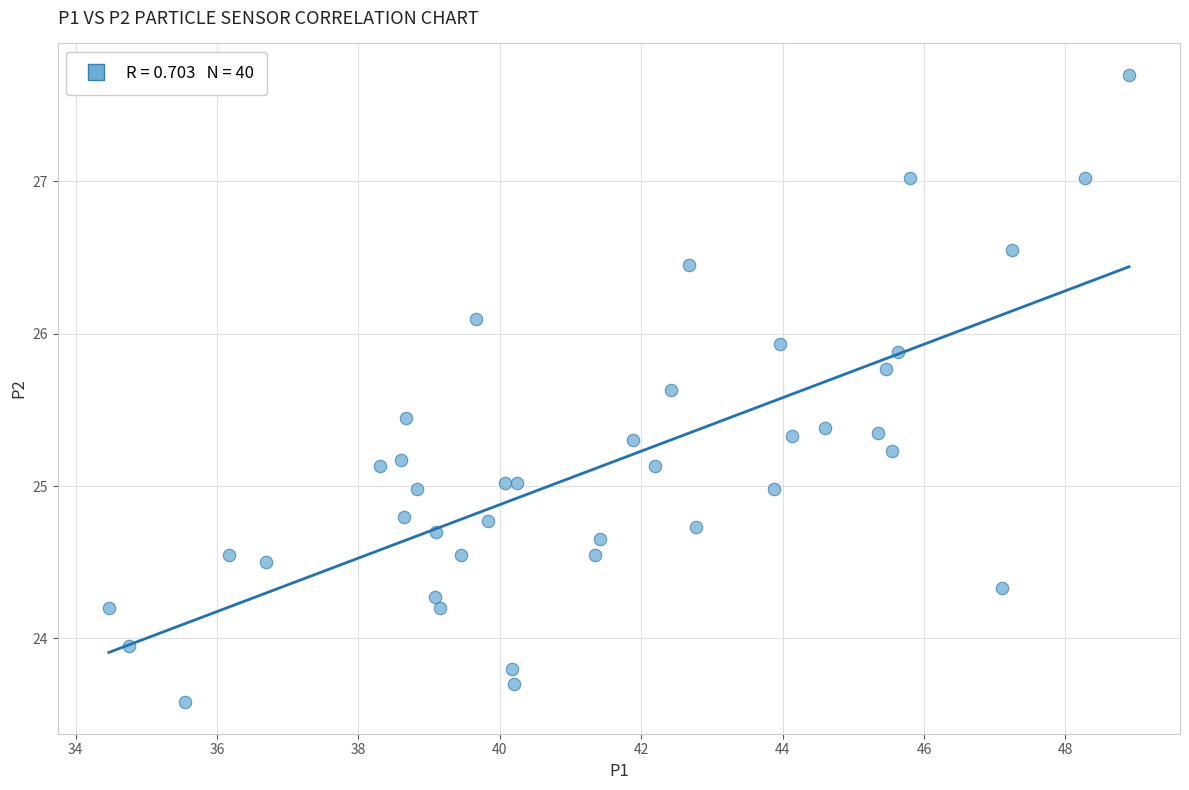

What is the range of X values (max minus min)?

14.4